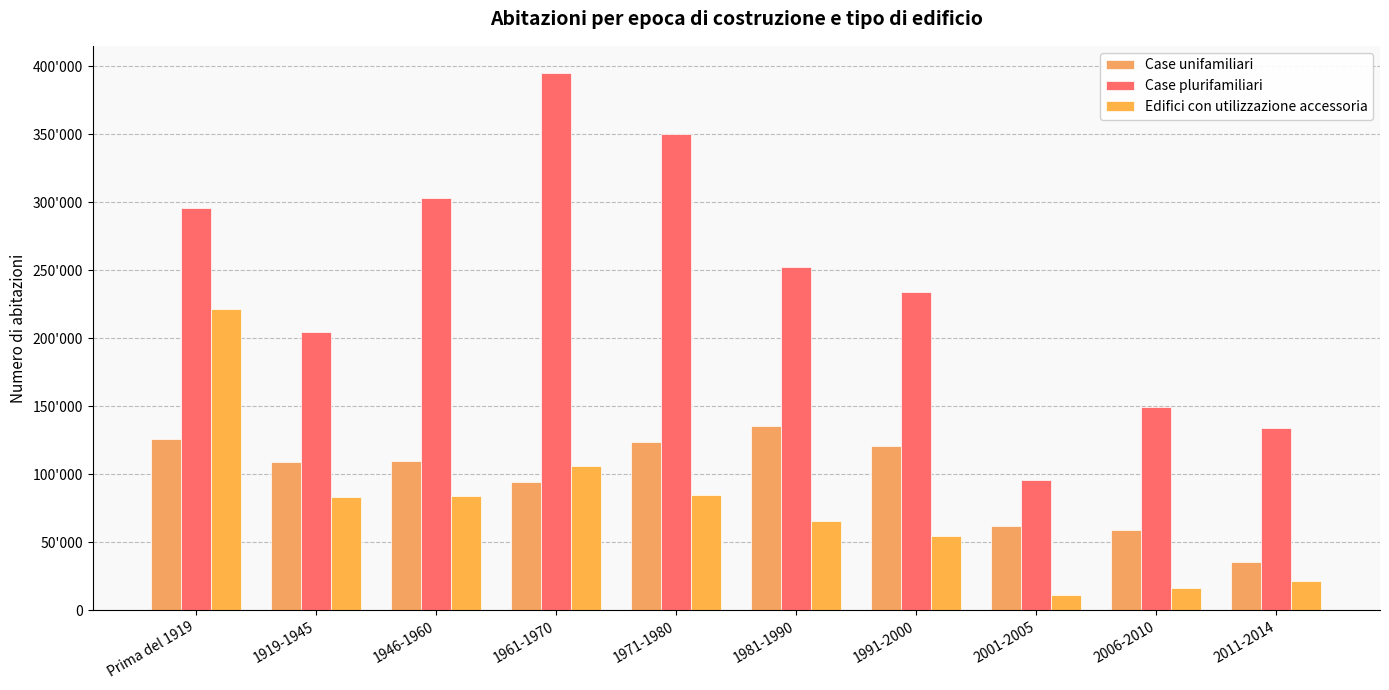

What is the approximate value of Case plurifamiliari at Prima del 1919?

295965